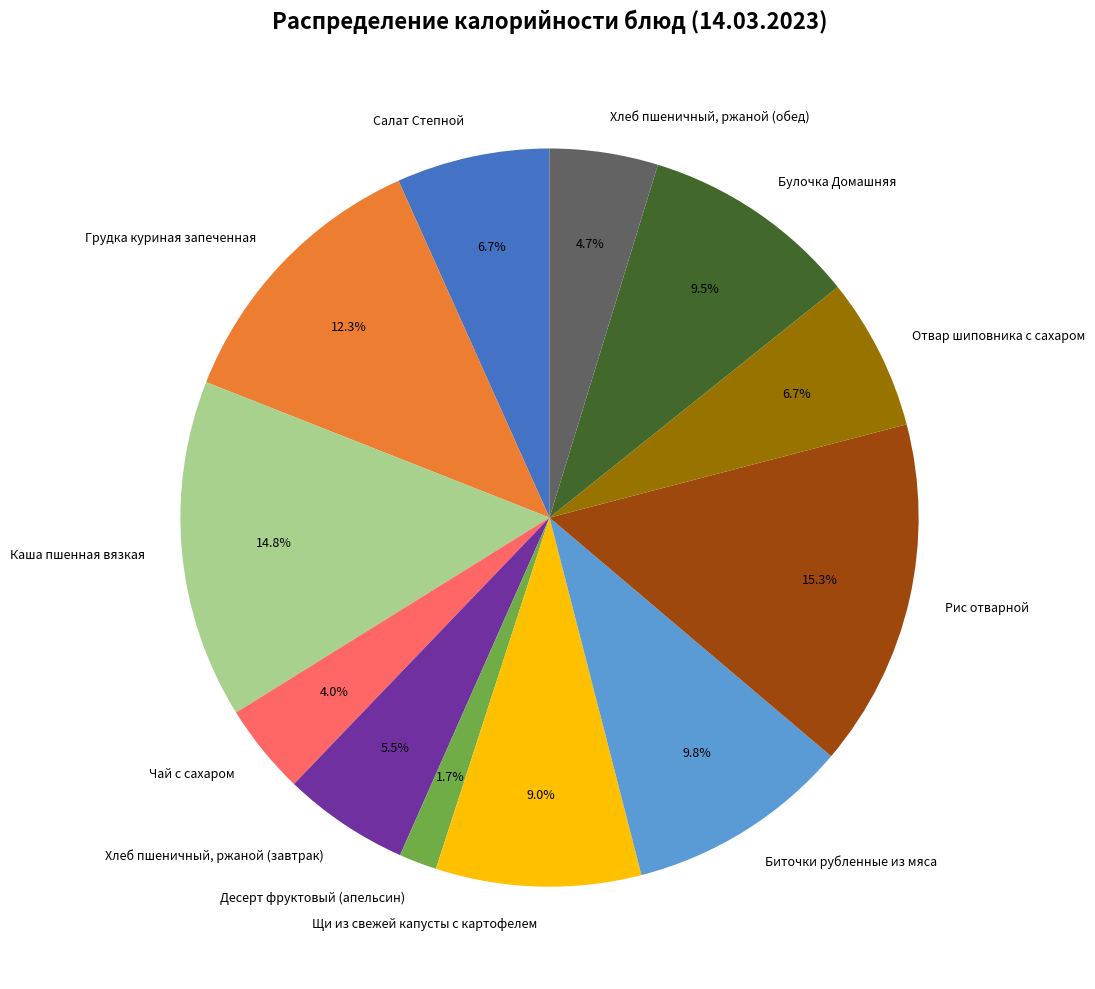

How many slices are in this pie chart?

12